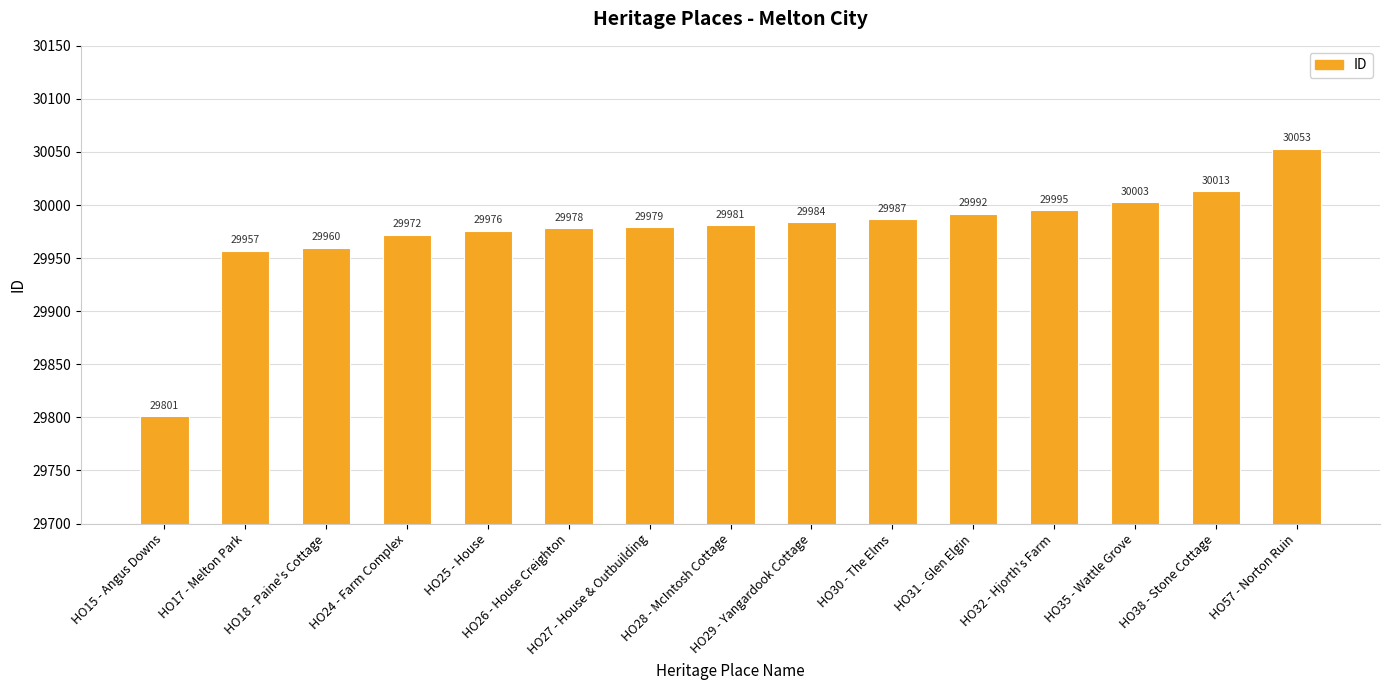

The chart shows a value of 7492 at HO57 - Norton Ruin. True or false?

False